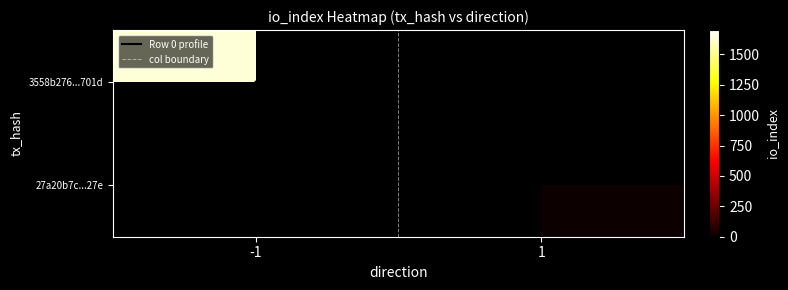

At io_index, list the series in order from smallest to largest.

27a20b7cf83412e2601d7e47702d83f21e5b27e, 3558b276f7c9fdc845abb18167323acca99701d